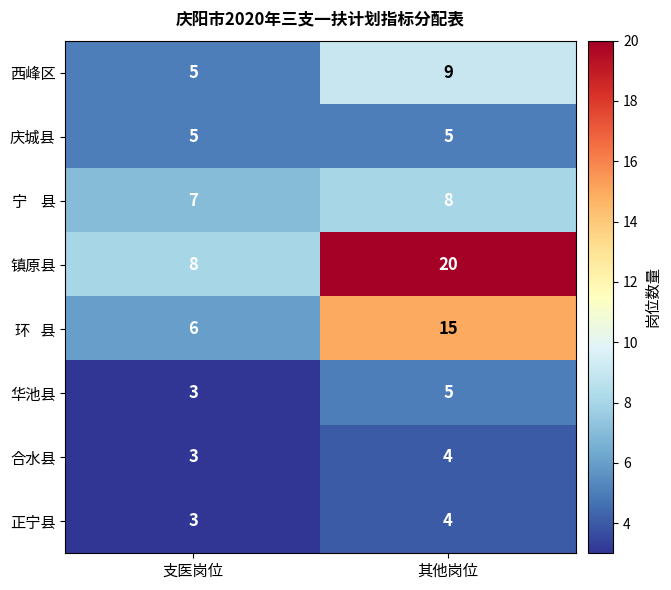

Read the 正宁县 value at 其他岗位.

4